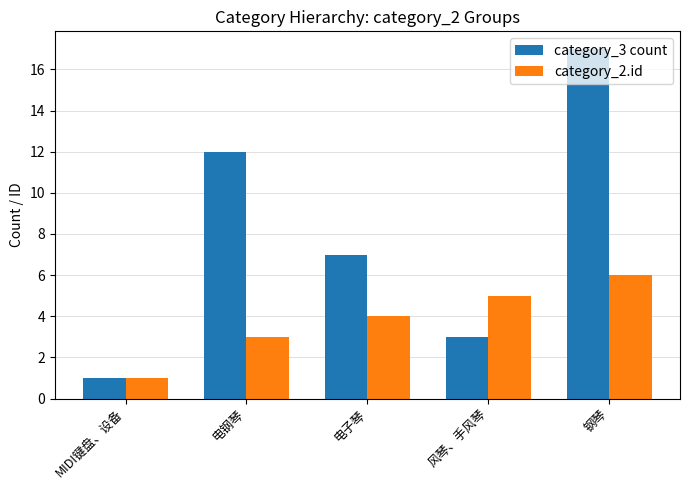

What is the sum of the category_2.id values at 电子琴 and 钢琴?

10